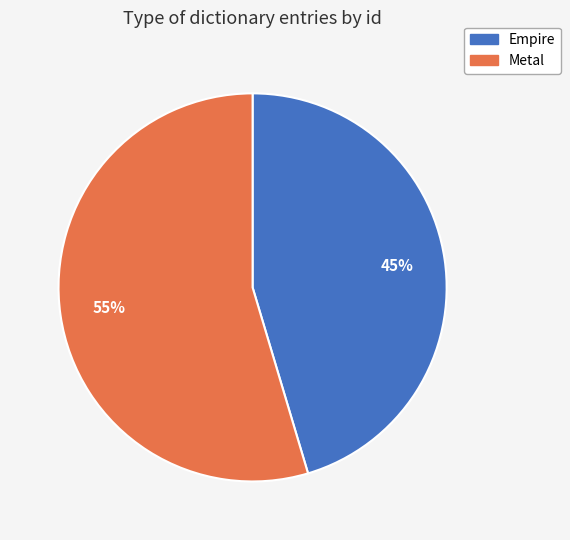

Combined, do Empire and Metal account for over 50%?

Yes